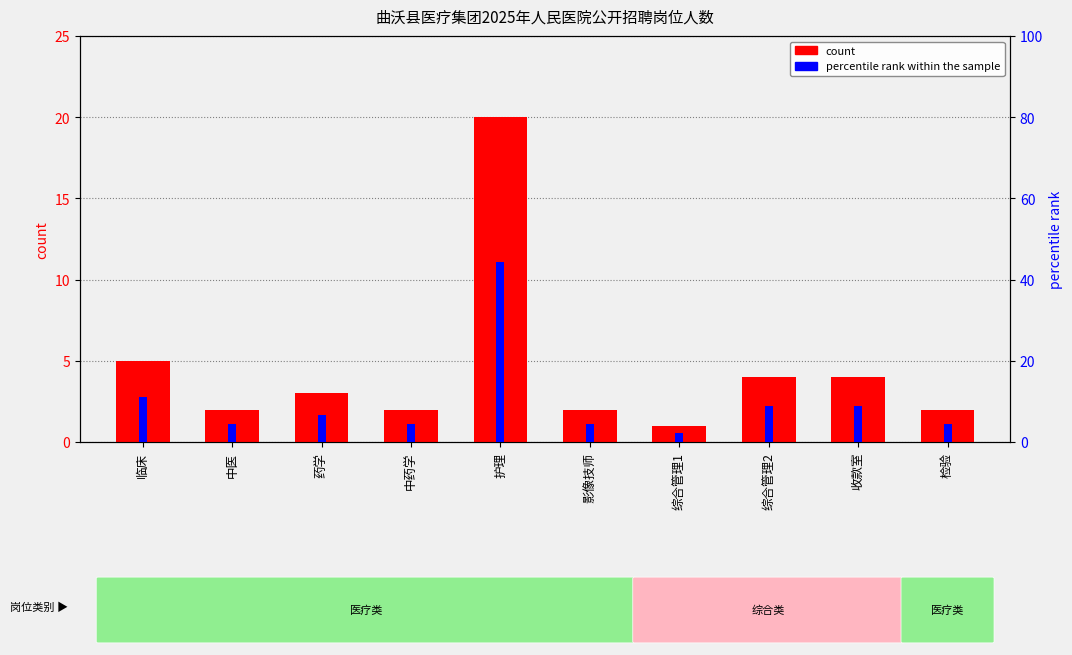

Which has a higher value, 收款室 or 影像技师?

收款室